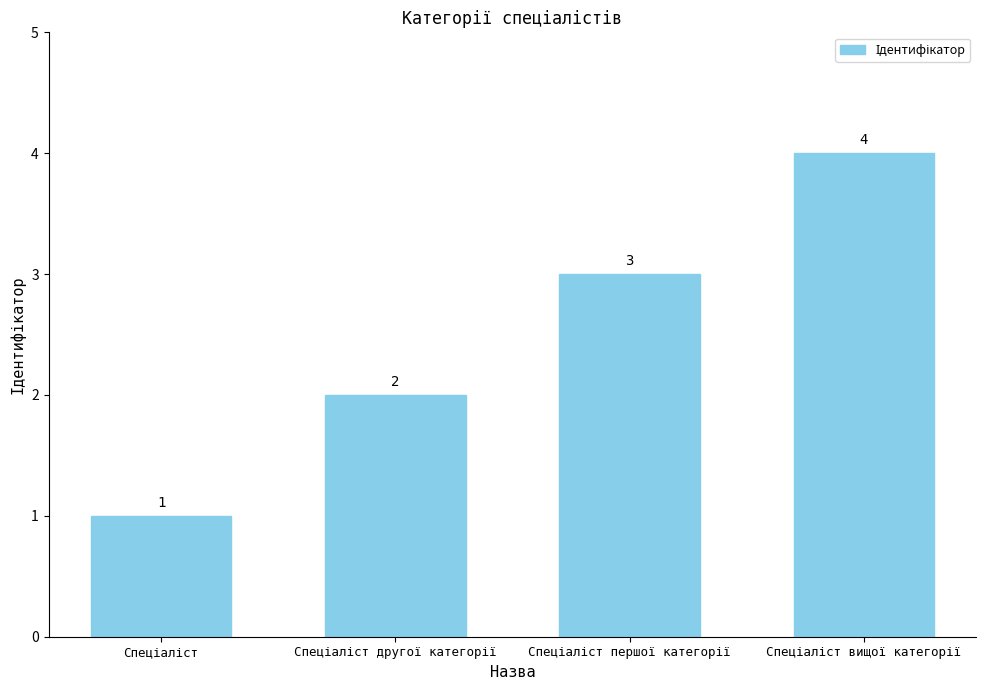

What is the difference between the maximum and second lowest values?

2